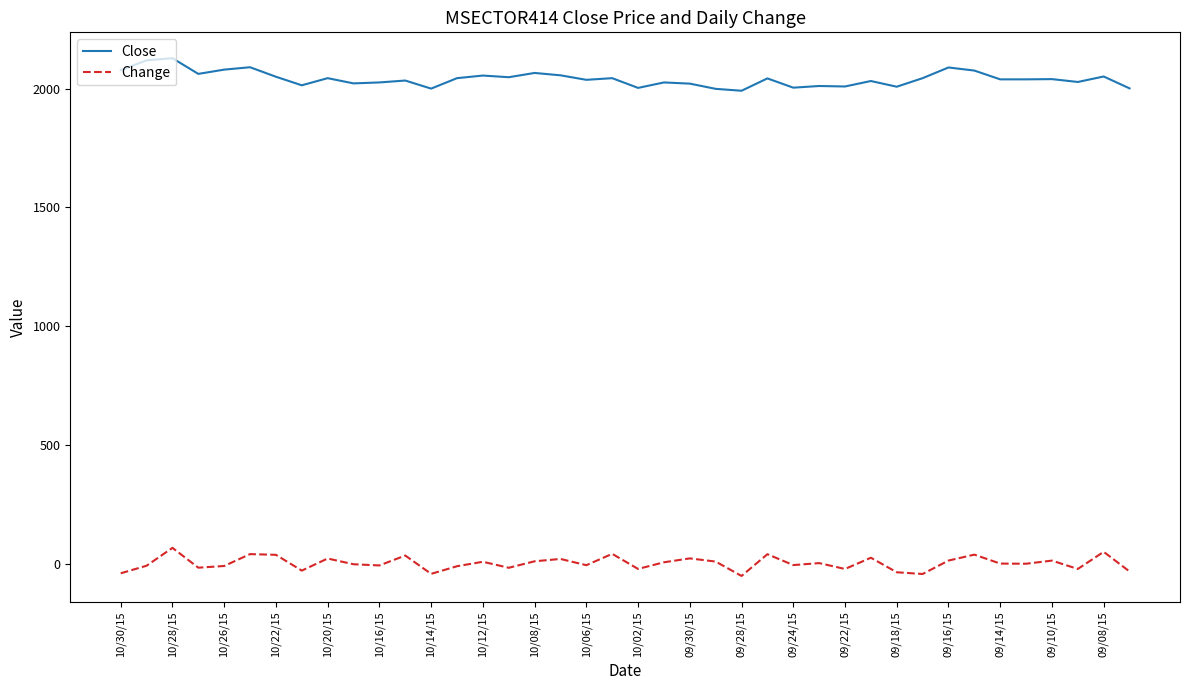

List the series in order of their peak value, lowest first.

Change, Close